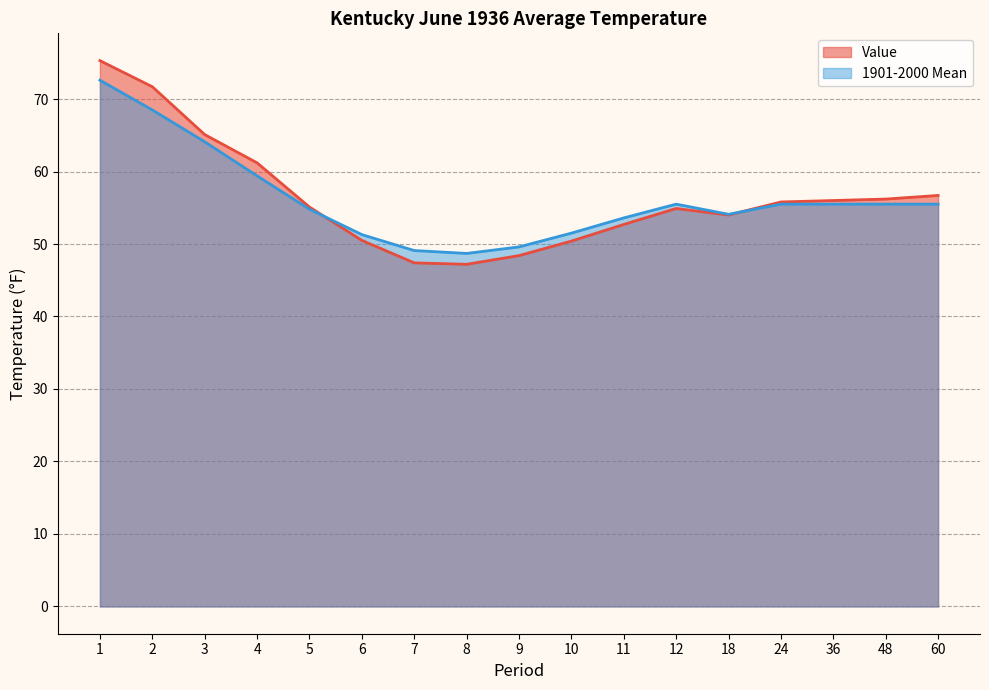

What is the value of the 1901-2000 Mean point at the 12th from the left?

55.5